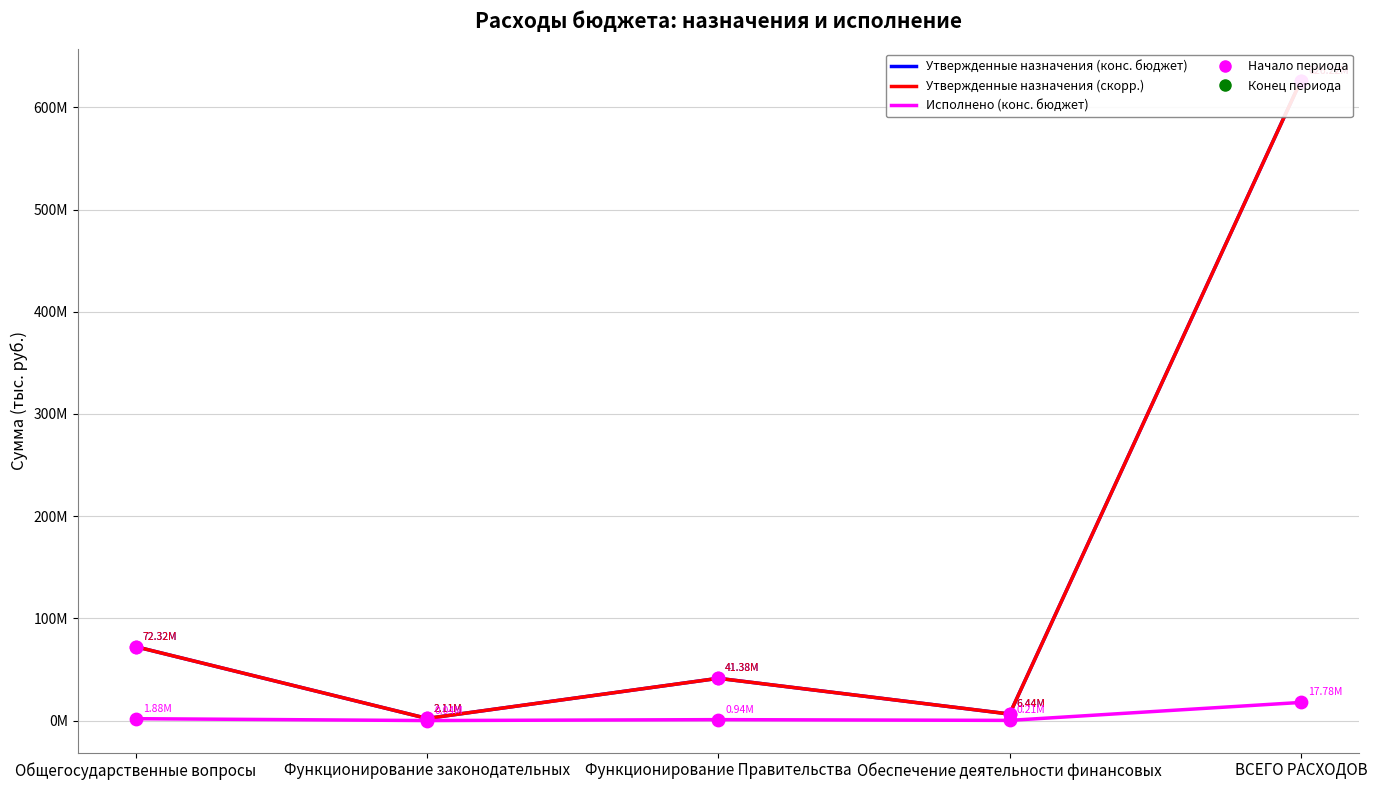

At which category is the sum across all series the highest?

ВСЕГО РАСХОДОВ